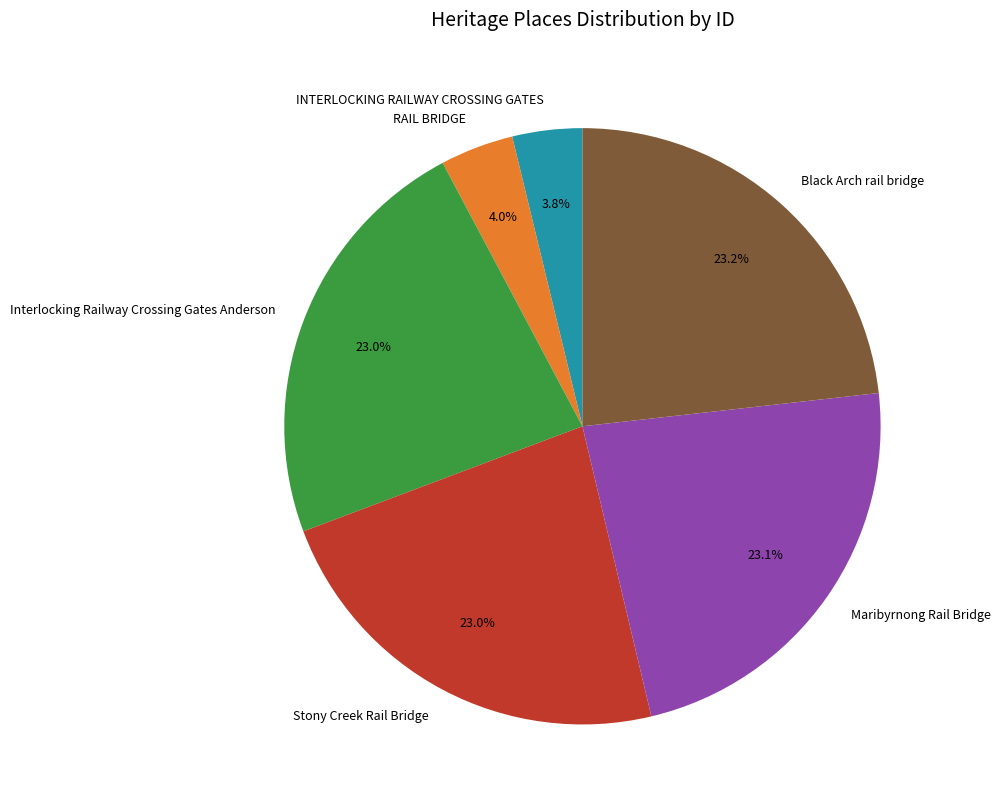

To the nearest percent, what portion does Stony Creek Rail Bridge represent?

23%